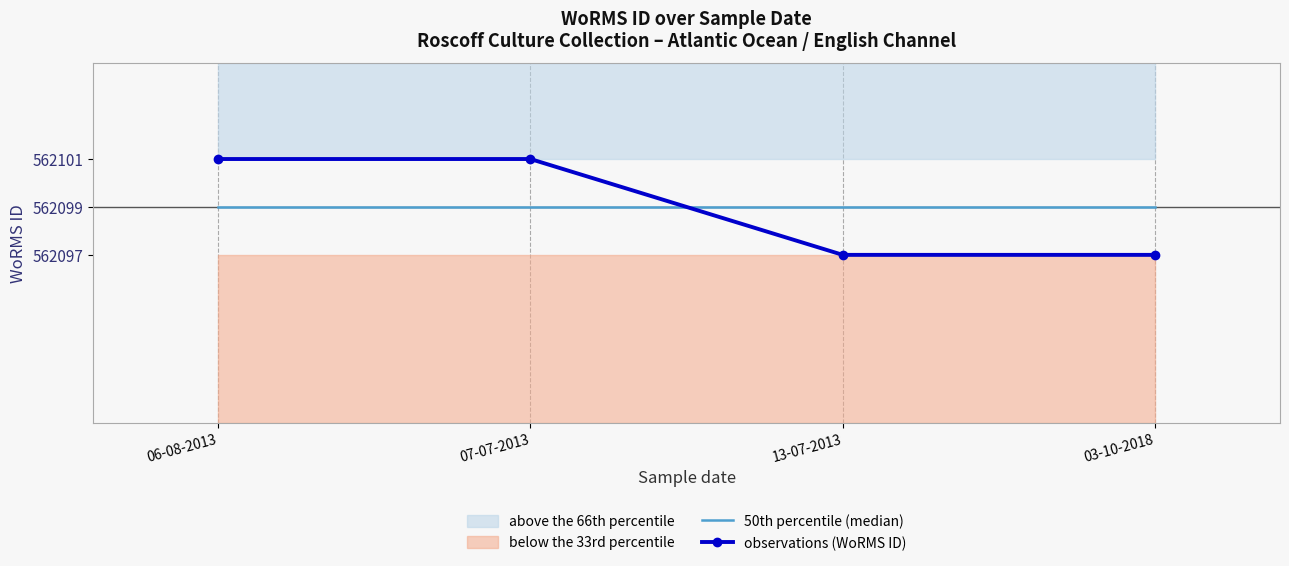

Which series has the largest total across all categories?

50th percentile (median)